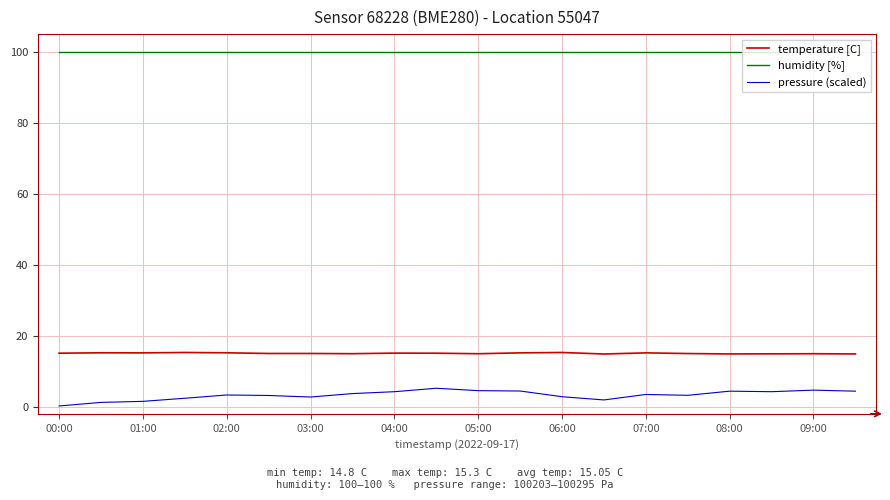

Which series has the largest total across all categories?

humidity [%]